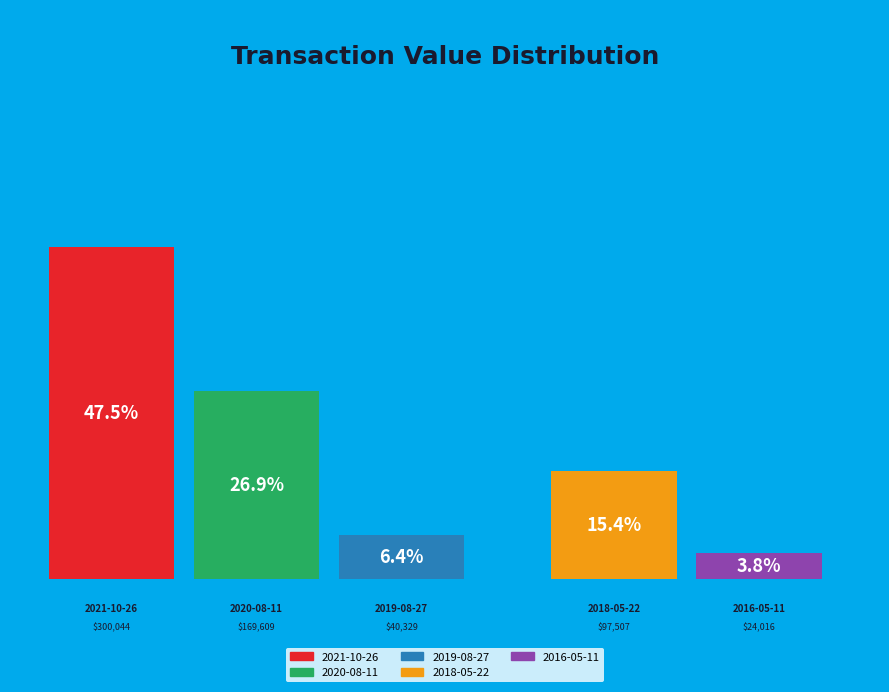

What percentage is NOT represented by 2021-10-26?

52.5%